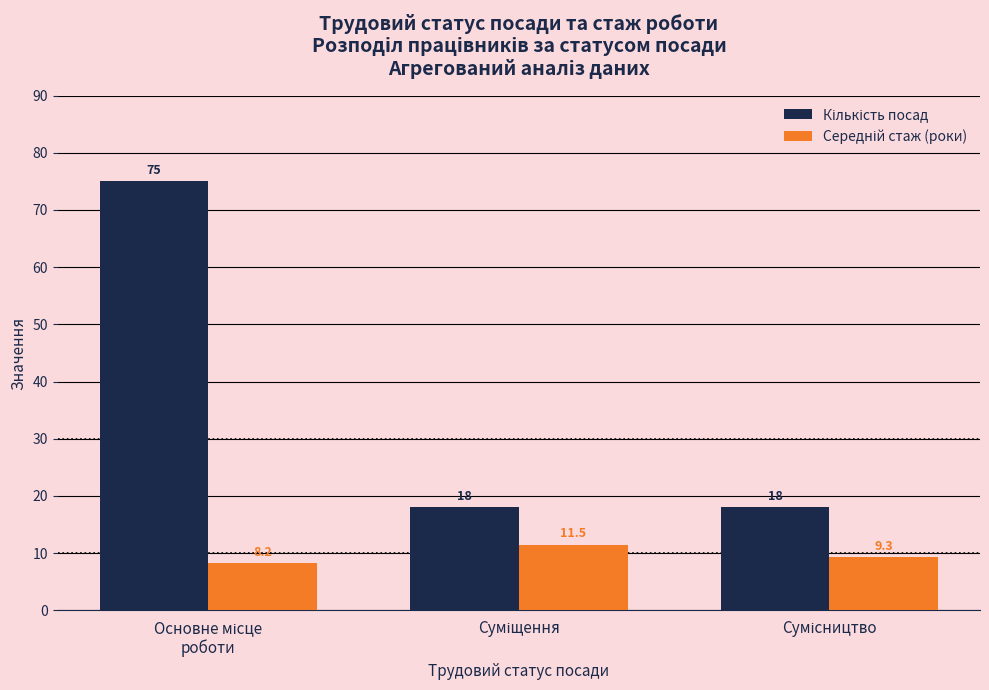

What is the greatest value displayed?

75.0